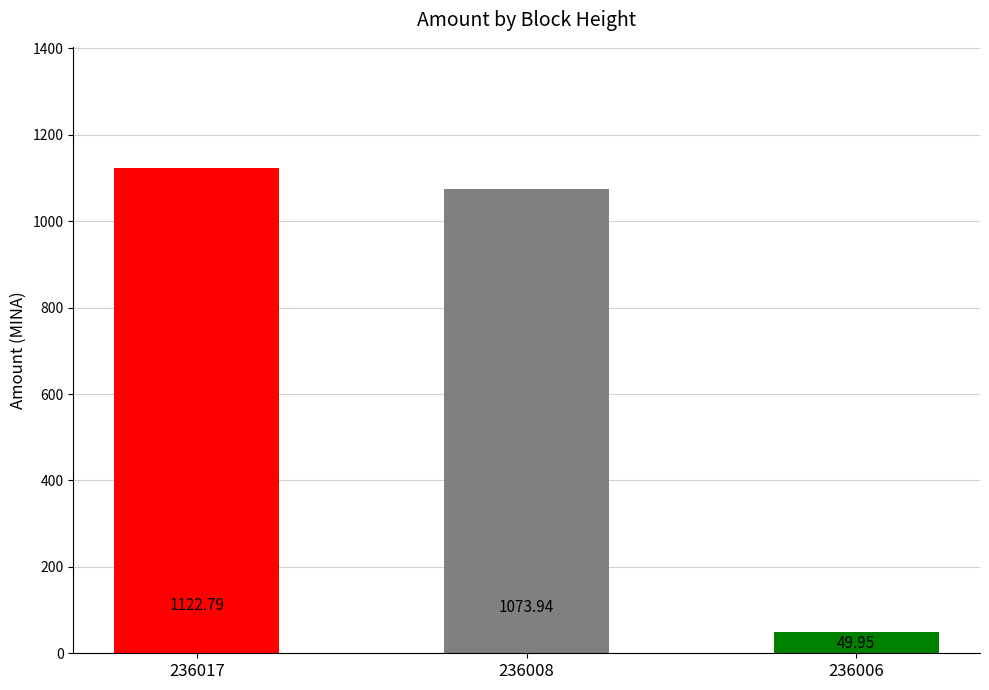

What is the value of the 3rd bar from the left?

50.0